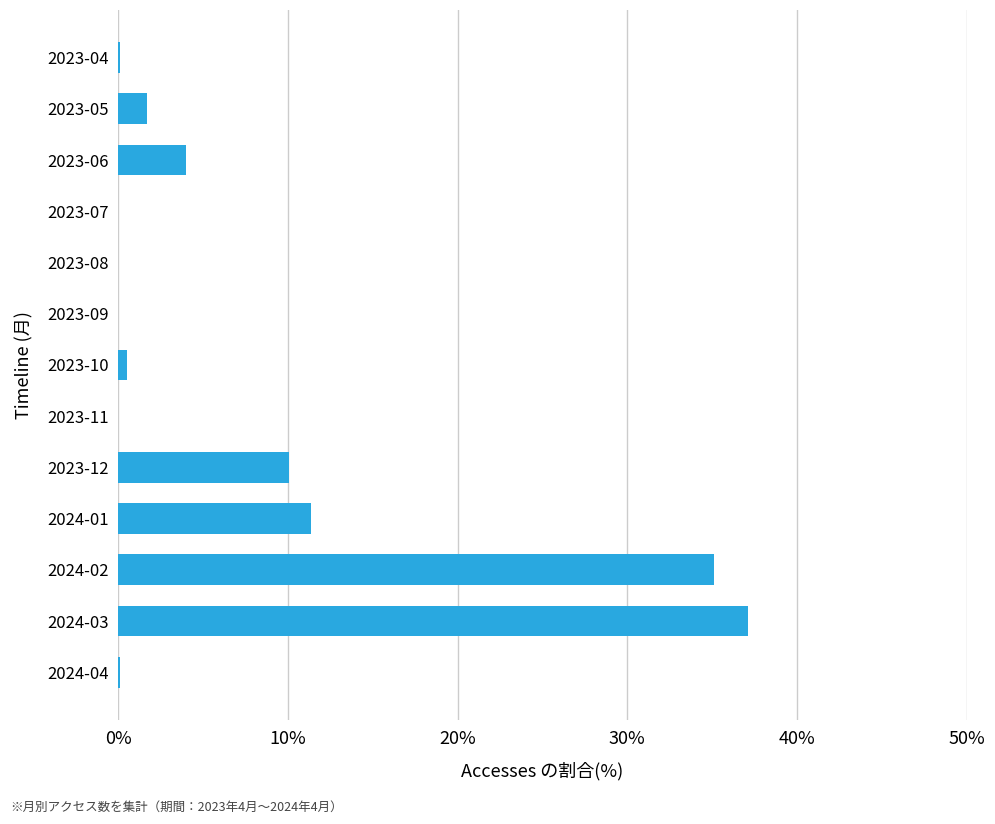

The chart shows a value of 0.1 at 2023-04. True or false?

True